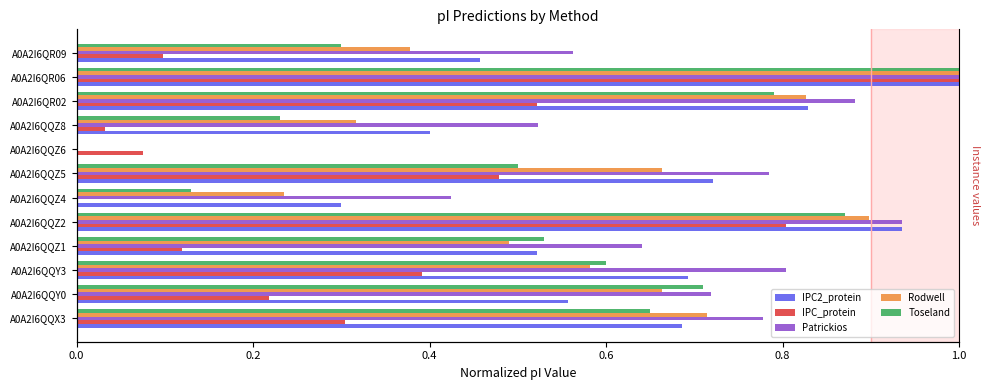

Does the chart contain stacked bars?

No